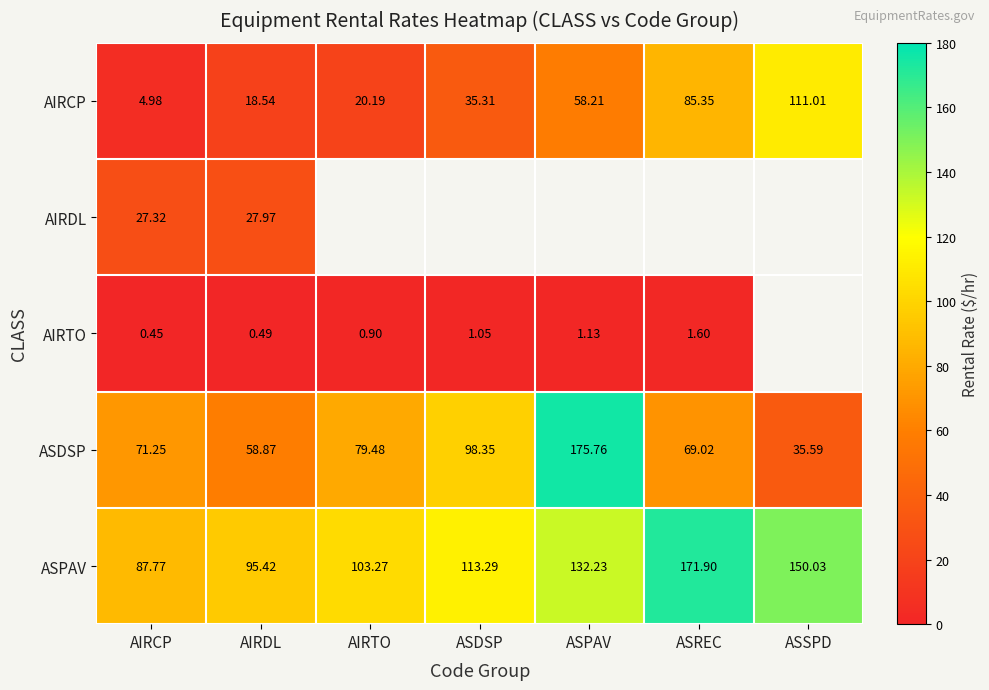

At which label is AIRCP closest to 57?

ASPAV